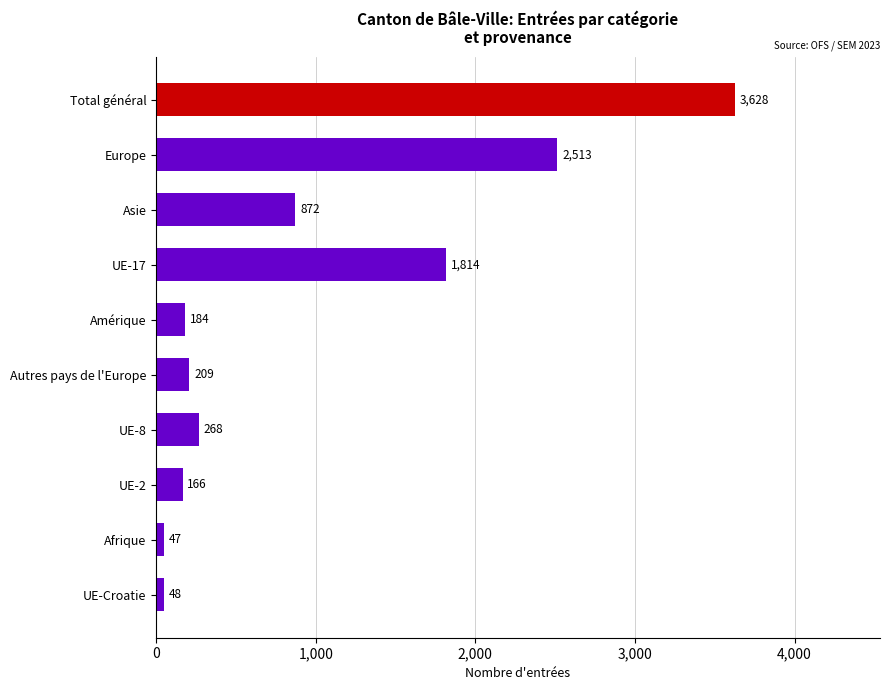

What is the label of the 1st bar from the top?

Total général